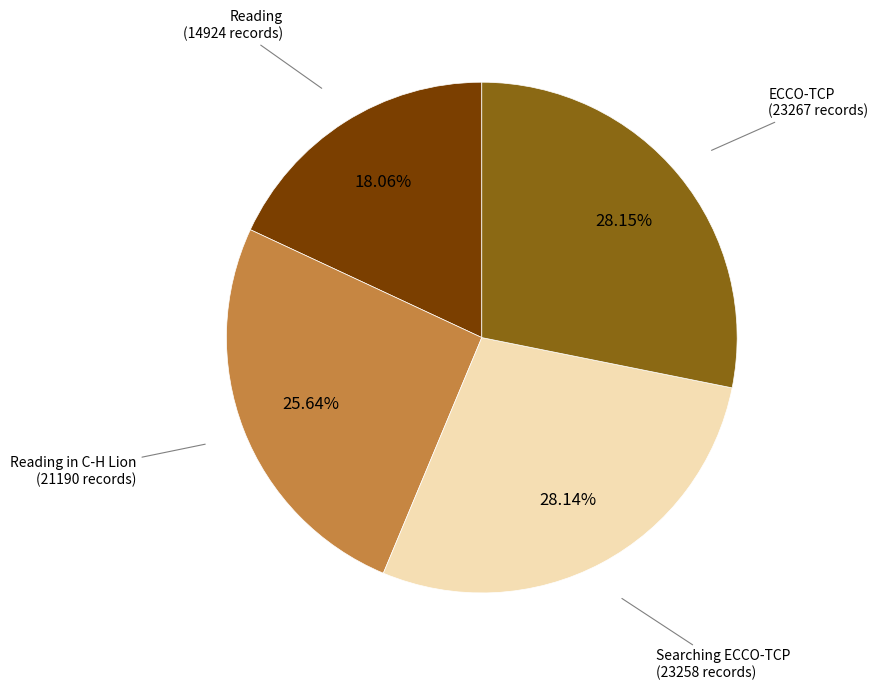

Does any single category account for the majority?

No